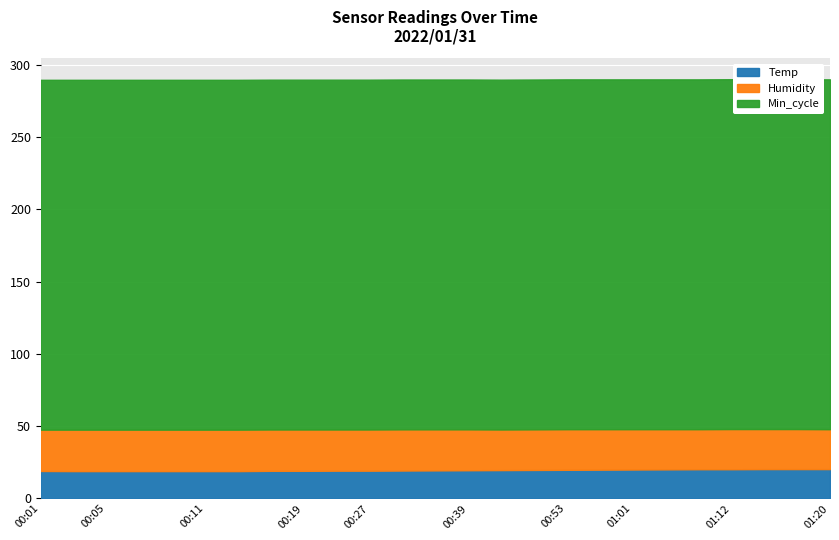

At which label is Humidity closest to 28?

00:57